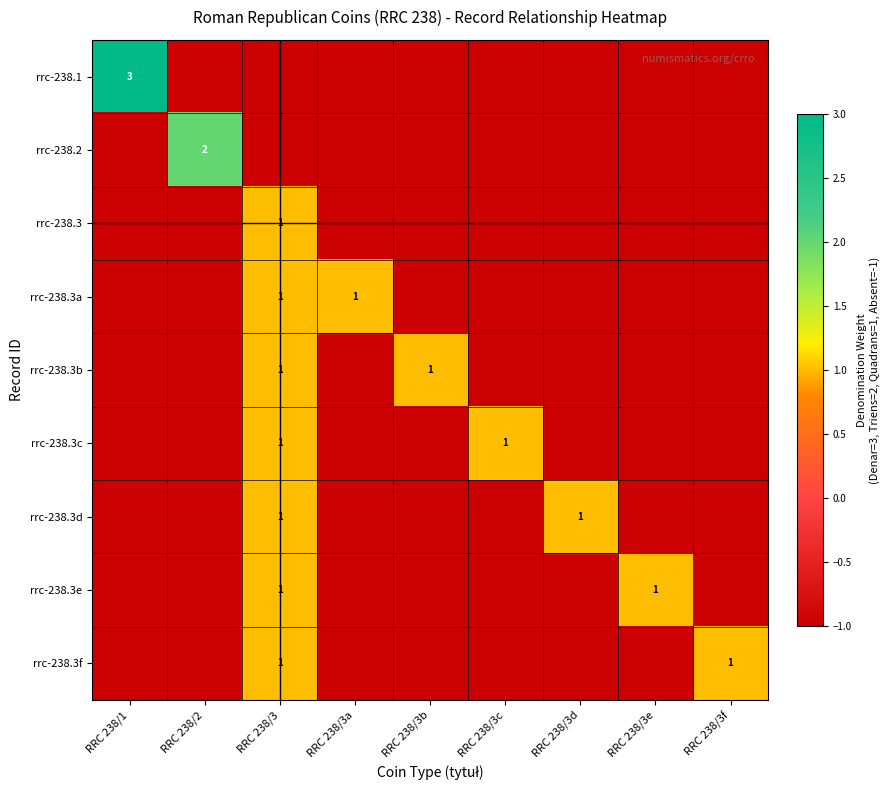

At which category is the sum across all series the highest?

RRC 238/3